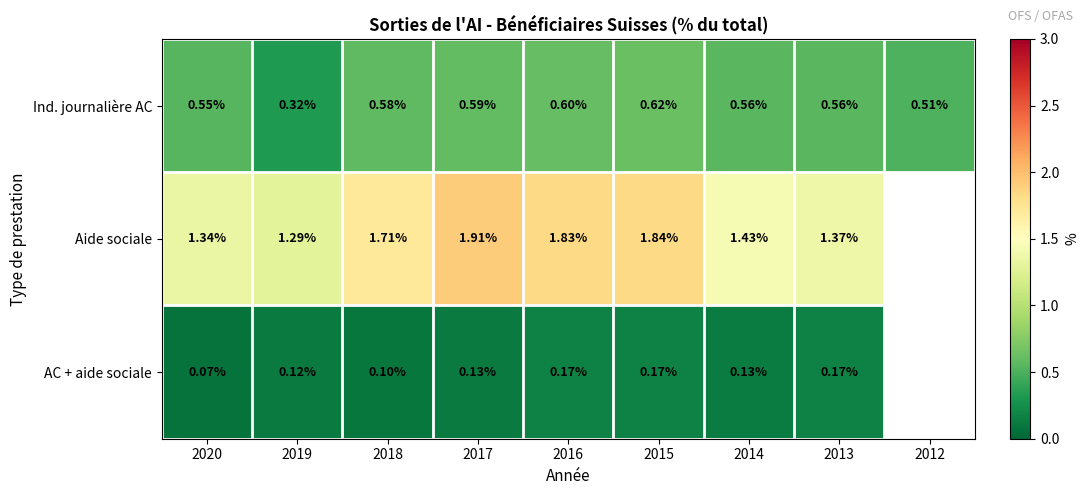

Rank the series at 2018 from lowest to highest value.

AC + aide sociale, Ind. journalière AC, Aide sociale